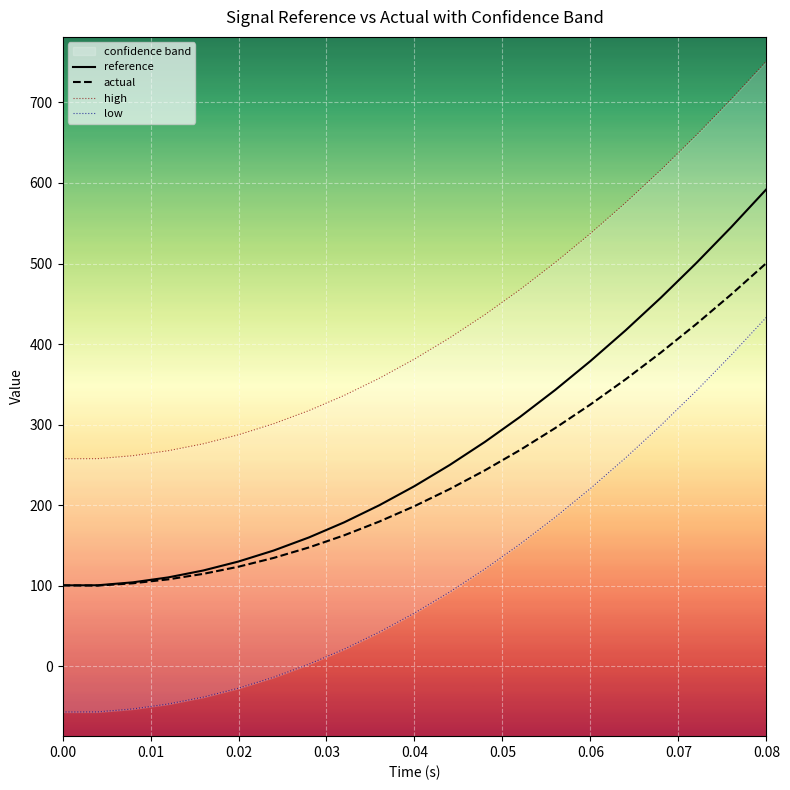

Where does the actual series first go above 198?

0.04